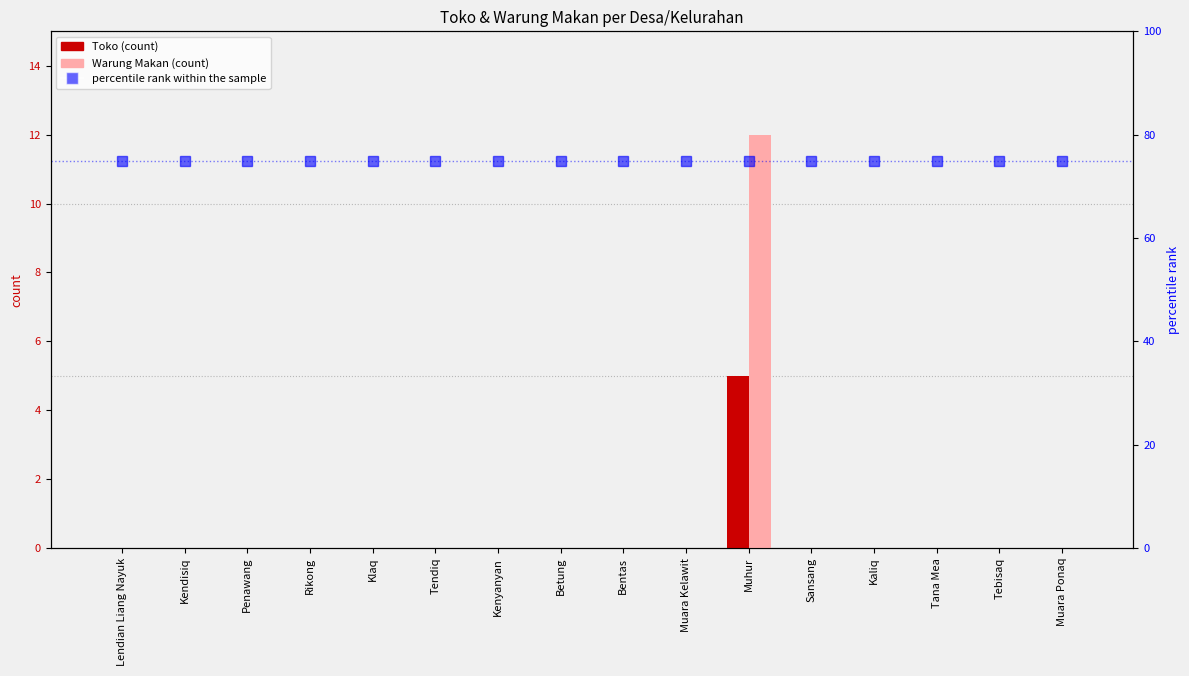

How many positive values does the Warung Makan series have?

1